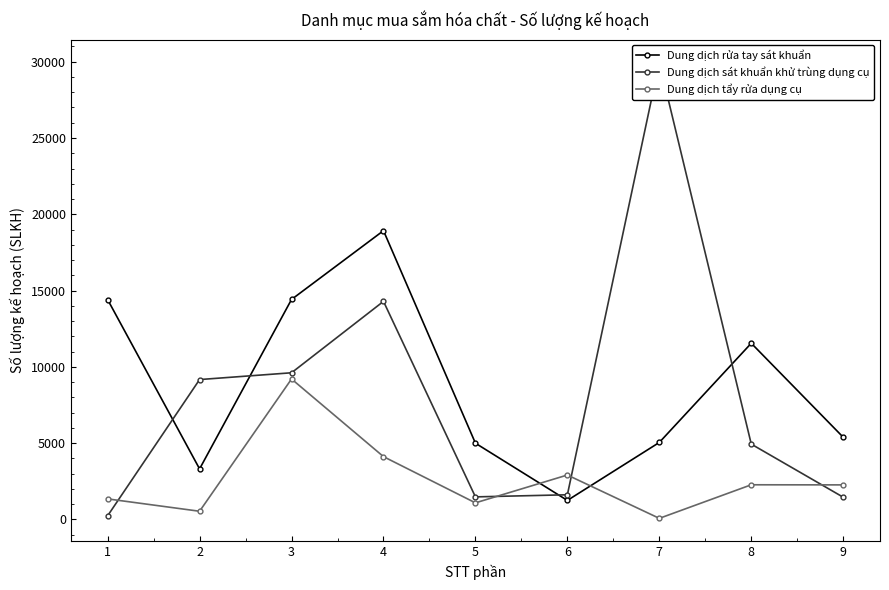

At which category does Dung dịch tẩy rửa dụng cụ reach its first local valley?

2